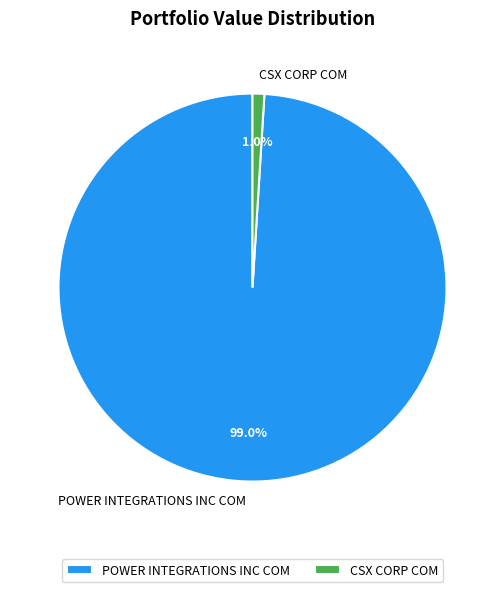

Is it true that CSX CORP COM is 11% of the pie?

False